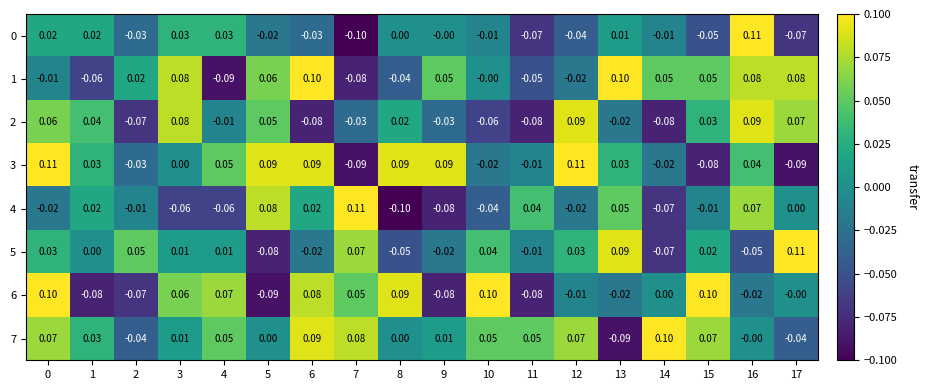

What is the total value across all series at 0?

0.4